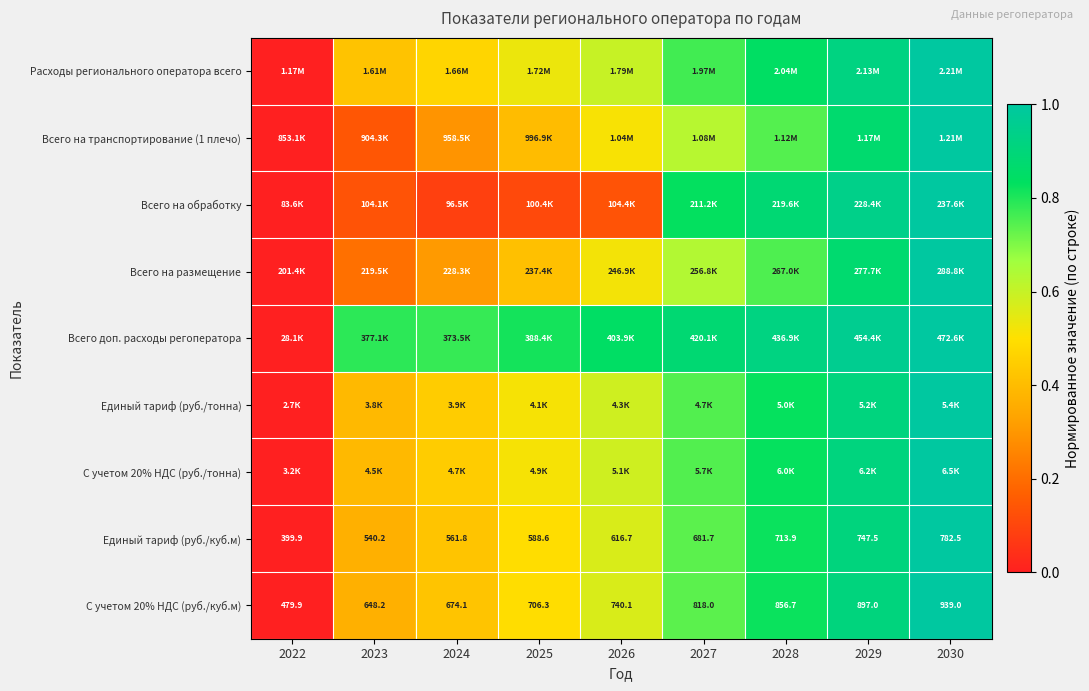

The value of Расходы регионального оператора всего at 2028 is 0.4. True or false?

False